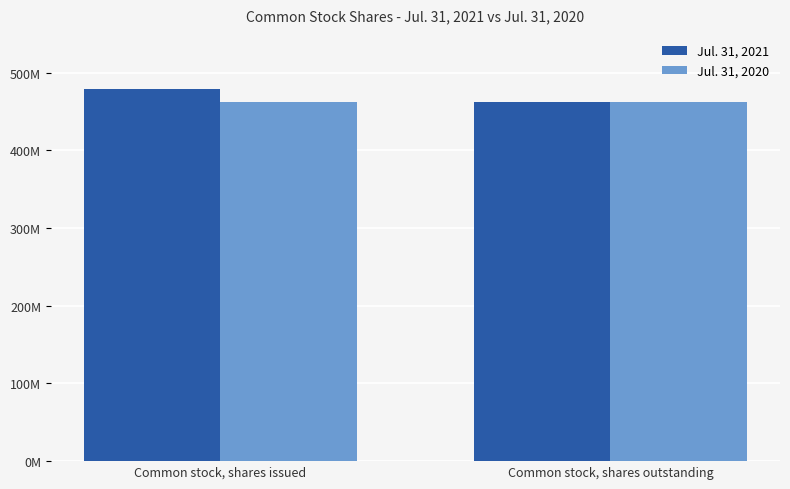

What are all the series names shown in the legend?

Jul. 31, 2021, Jul. 31, 2020